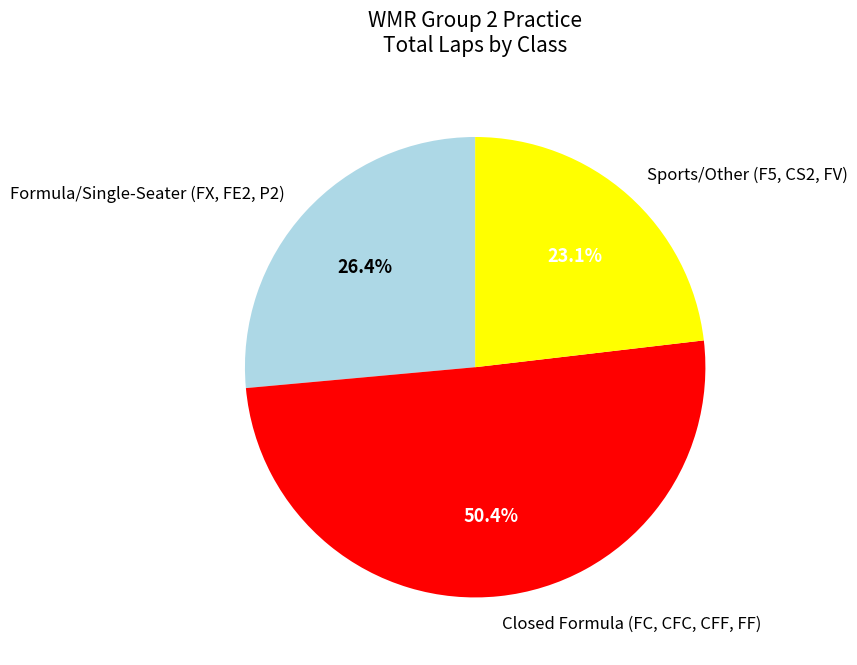

What percentage is NOT represented by Sports/Other (F5, CS2, FV)?

76.9%